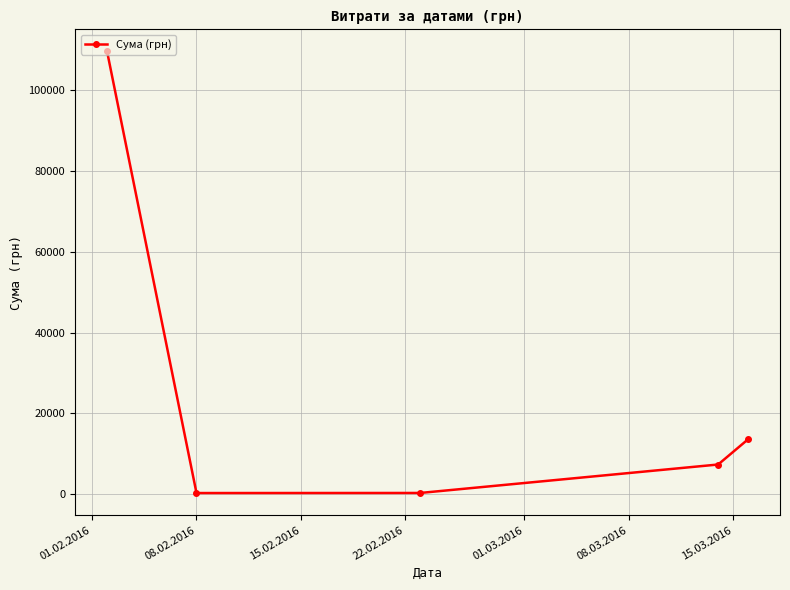

What is the maximum value shown in the chart?

109543.1